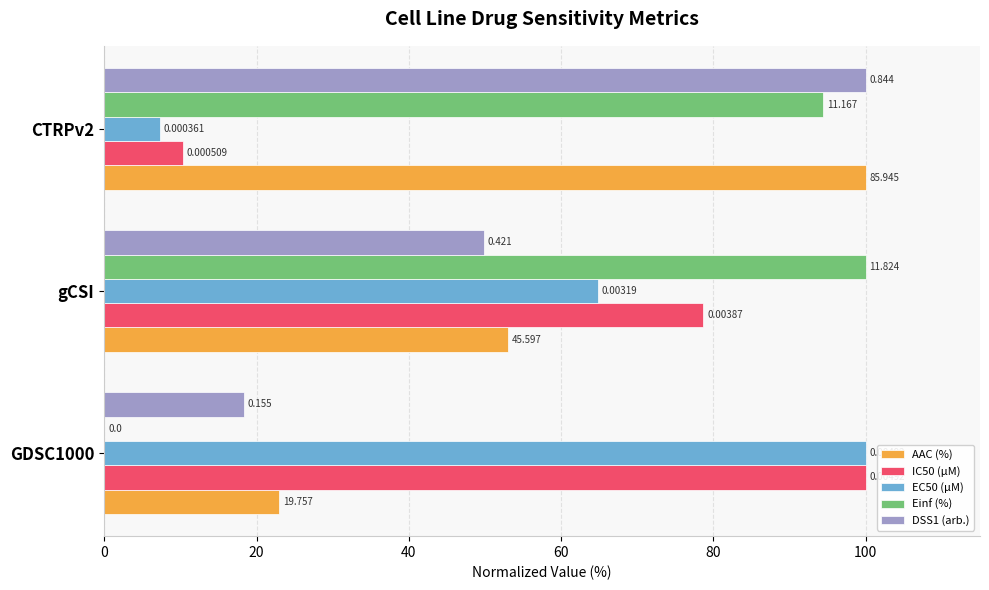

What are all the series names shown in the legend?

AAC (%), IC50 (µM), EC50 (µM), Einf (%), DSS1 (arb.)